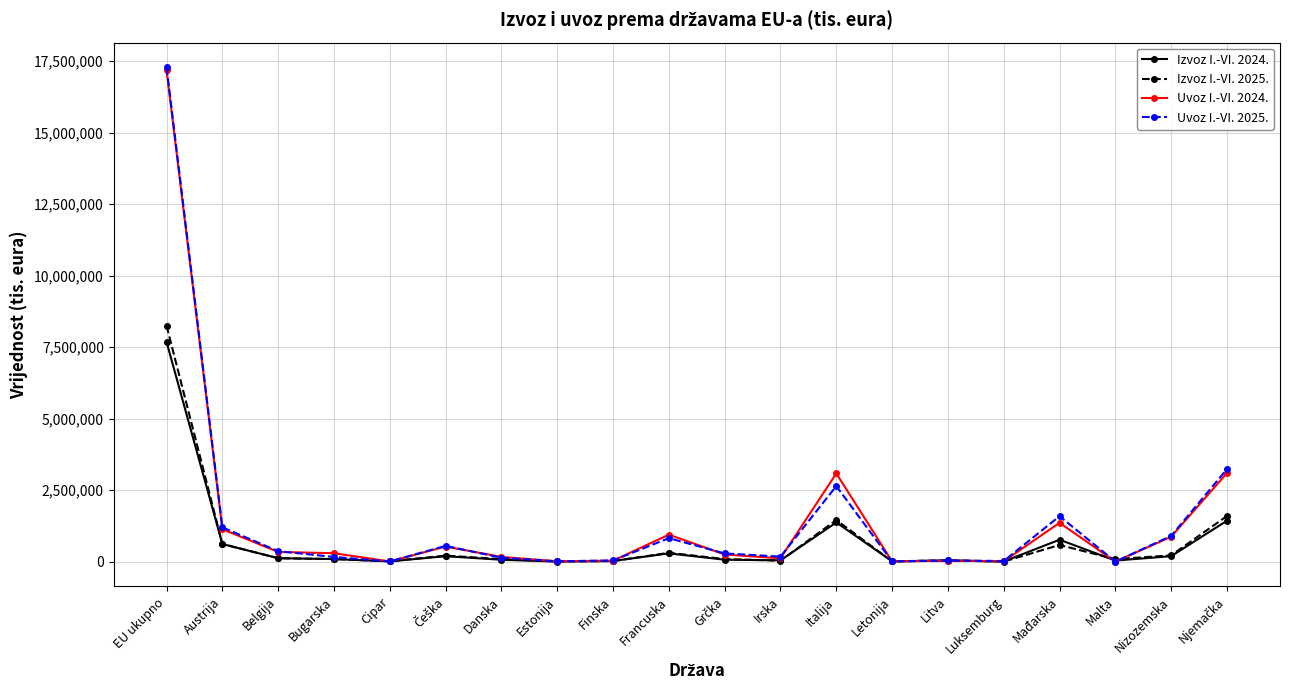

What is the label of the 9th point from the left?

Finska